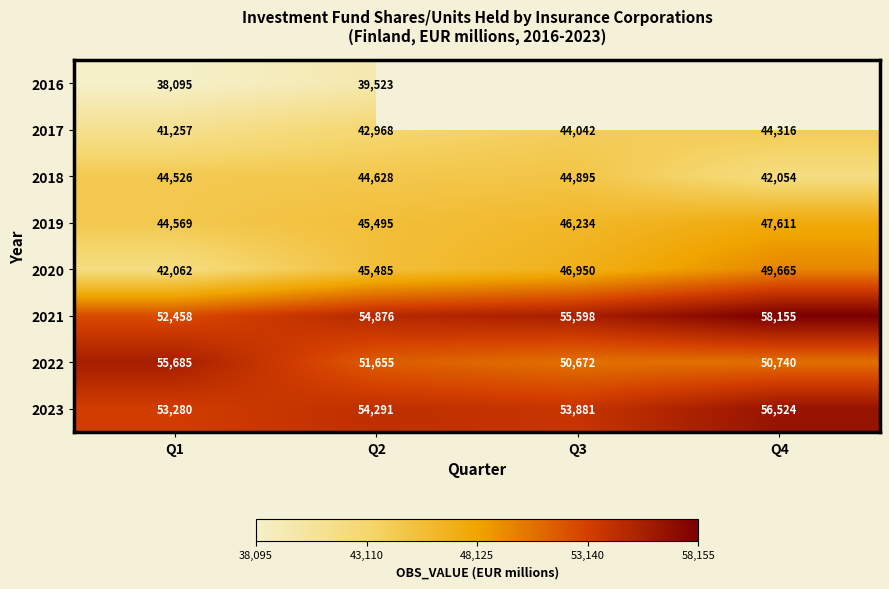

How many categories are shown in the chart?

4